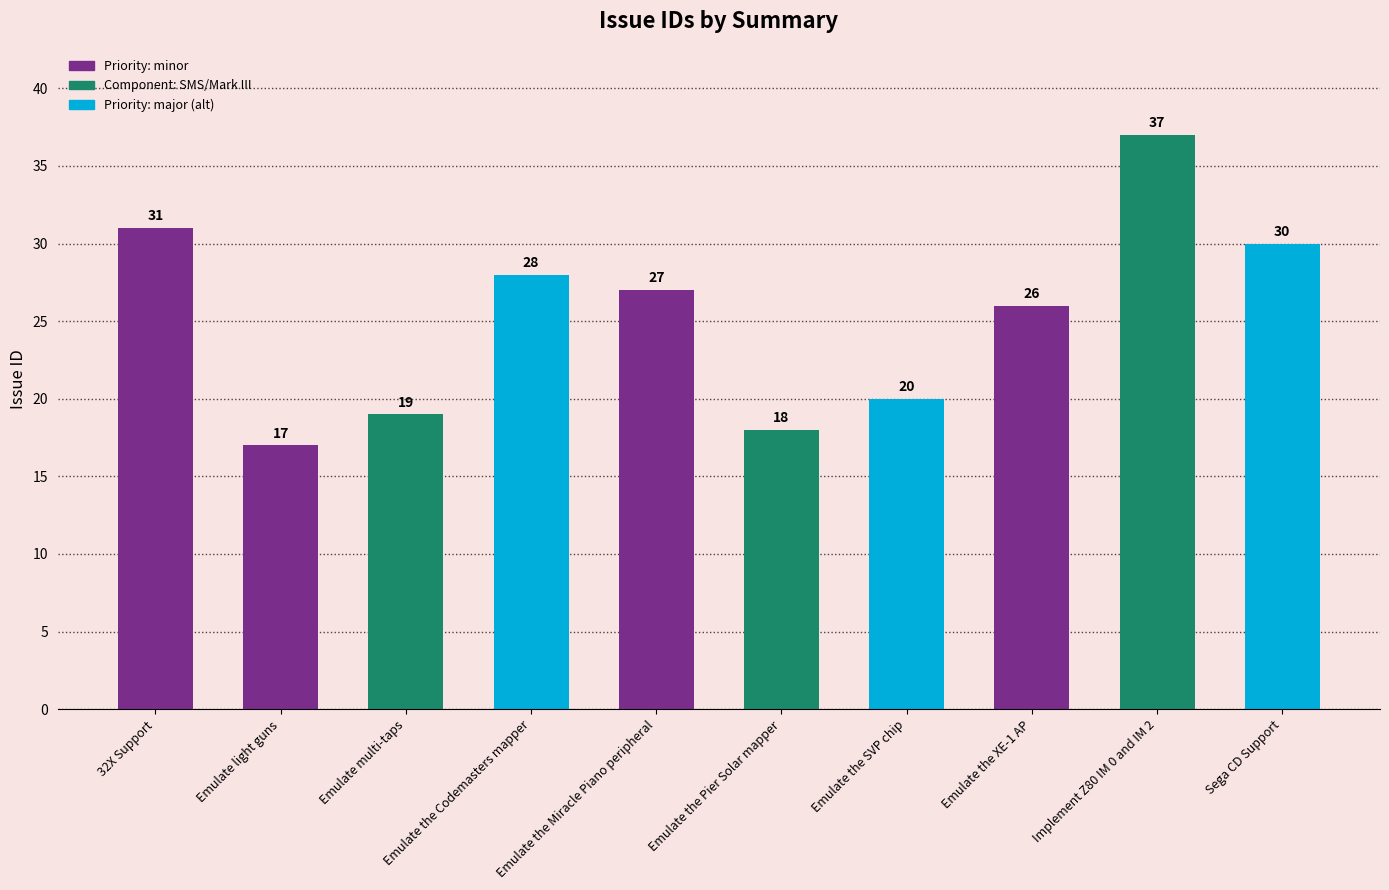

Count the number of data series in this chart.

1